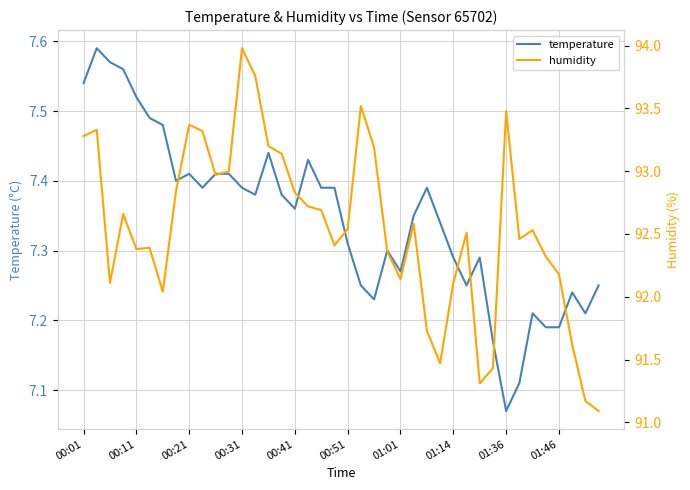

What is the value of the temperature point at the 12th from the left?

7.4